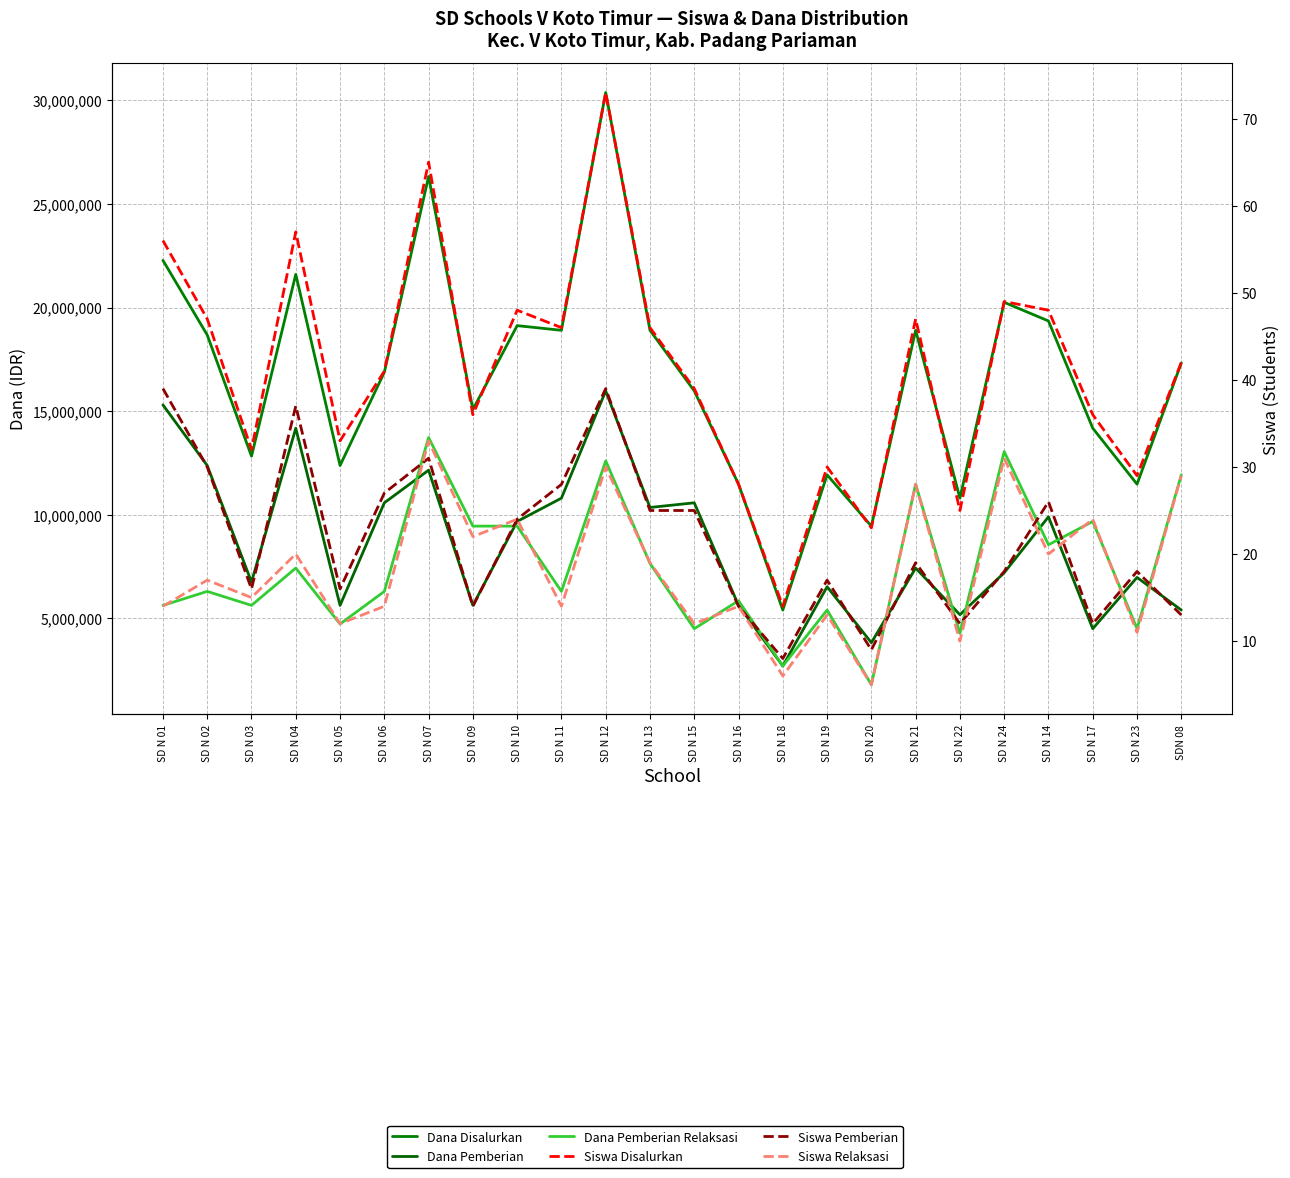

Rank the series by their maximum value, from highest to lowest.

Dana Disalurkan, Dana Pemberian, Dana Pemberian Relaksasi, Siswa Disalurkan, Siswa Pemberian, Siswa Relaksasi